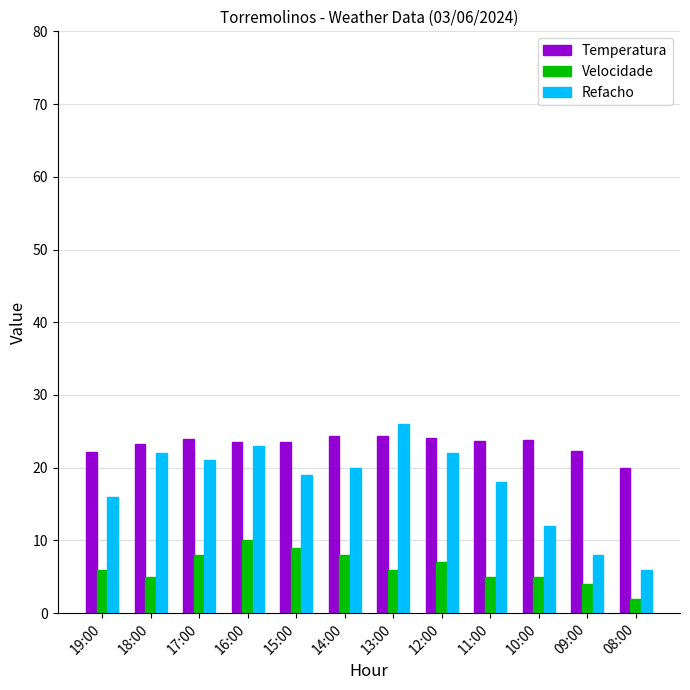

Does the chart contain any negative values?

No